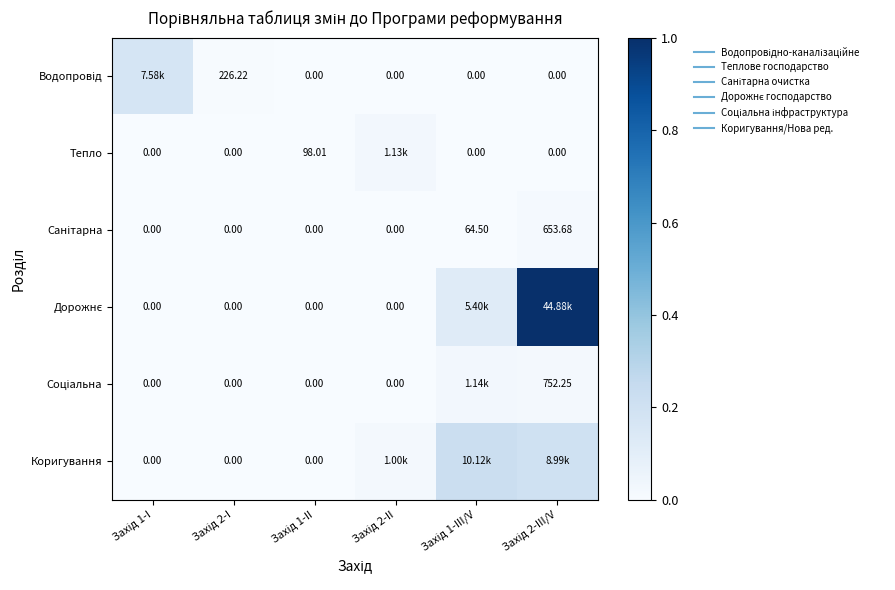

At which label is Коригування closest to 0?

Захід 1-I